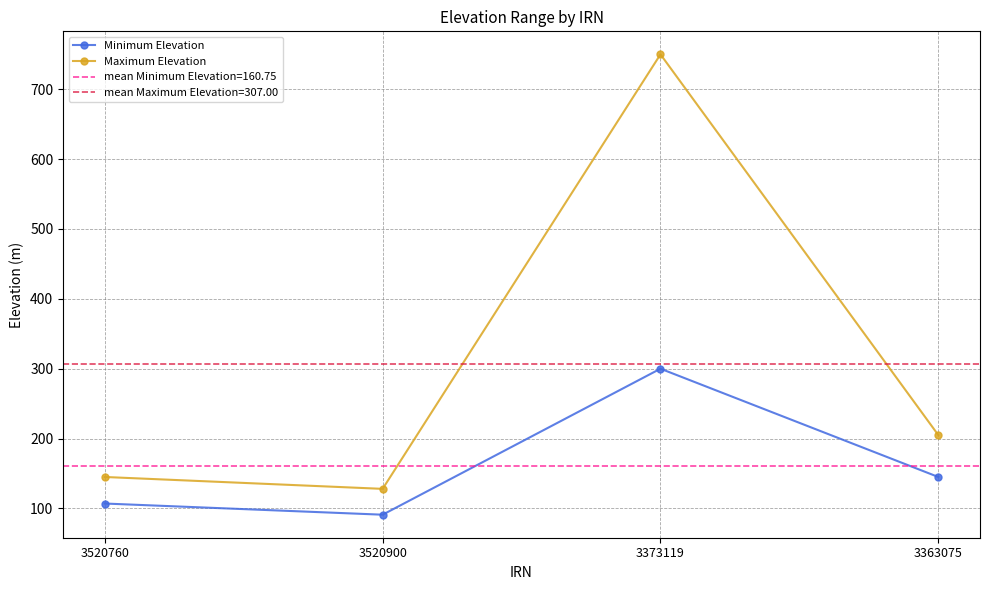

True or false: Minimum Elevation and Maximum Elevation intersect in this chart.

False